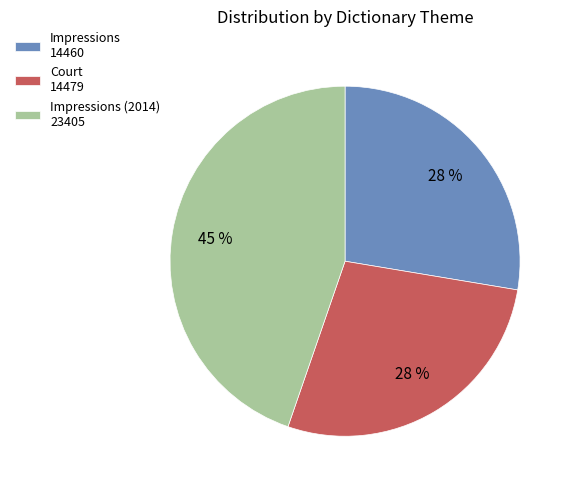

What is the ratio of the value at Impressions (2014) 23405 to the value at Impressions 14460?

1.6